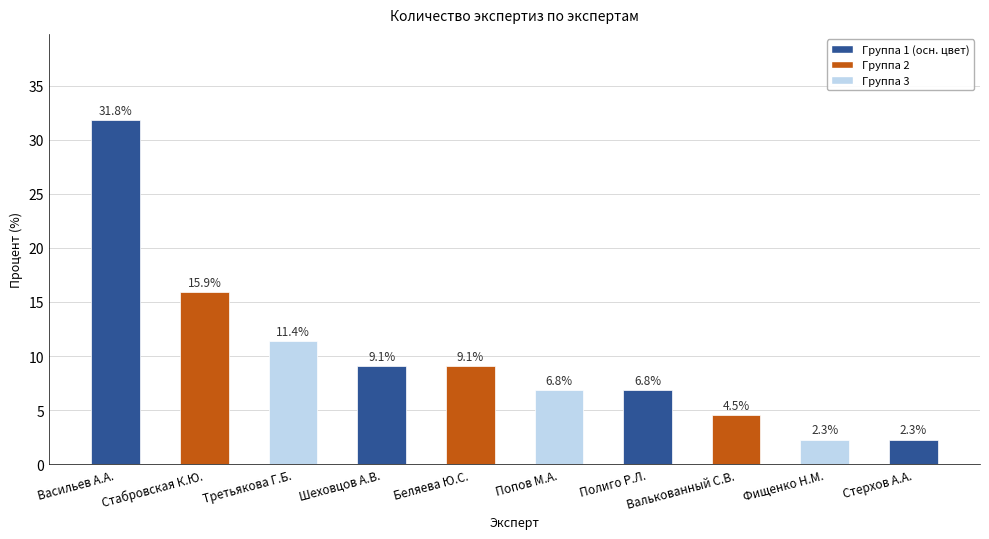

Reading left to right, transcribe all the data shown in this chart.

Васильев А.А.=31.8	Стабровская К.Ю.=15.9	Третьякова Г.Б.=11.4	Шеховцов А.В.=9.1	Беляева Ю.С.=9.1	Попов М.А.=6.8	Полиго Р.Л.=6.8	Валькованный С.В.=4.5	Фищенко Н.М.=2.3	Стерхов А.А.=2.3